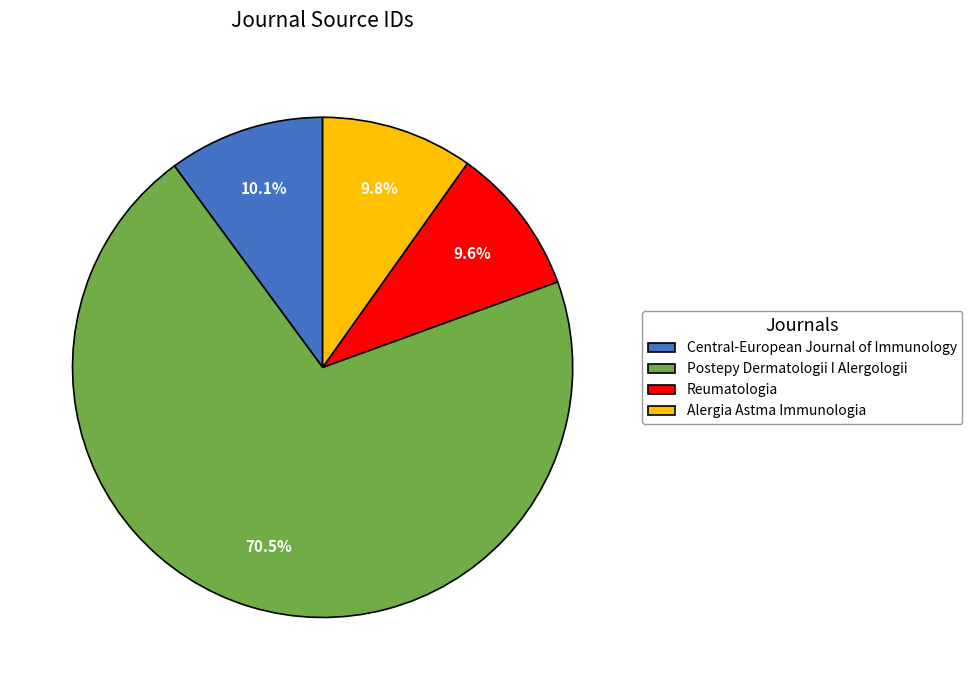

What is the total percentage of Postepy Dermatologii I Alergologii and Central-European Journal of Immunology?

80.6%